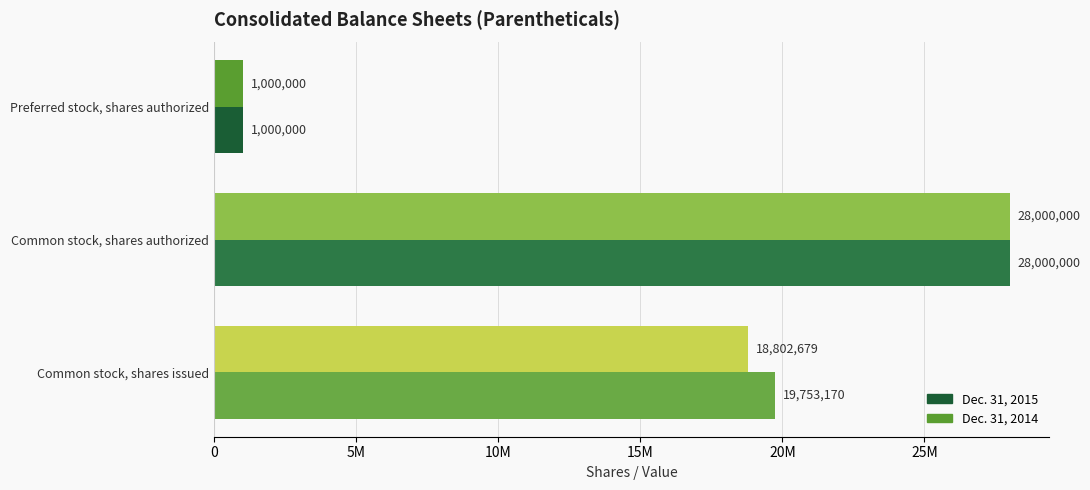

List the labels in order of Dec. 31, 2015 value, largest first.

Common stock, shares authorized, Common stock, shares issued, Preferred stock, shares authorized